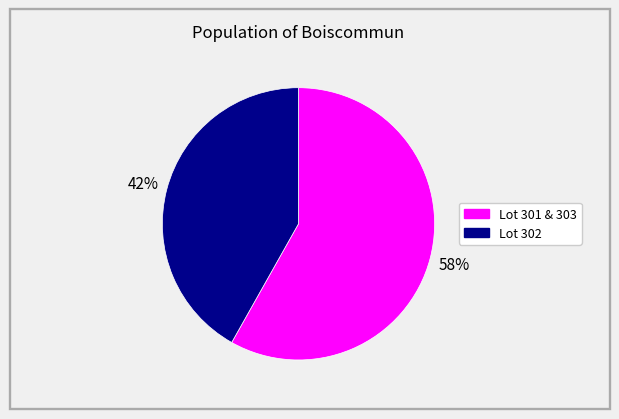

To the nearest percent, what is the difference between the largest and smallest slice percentages?

16%